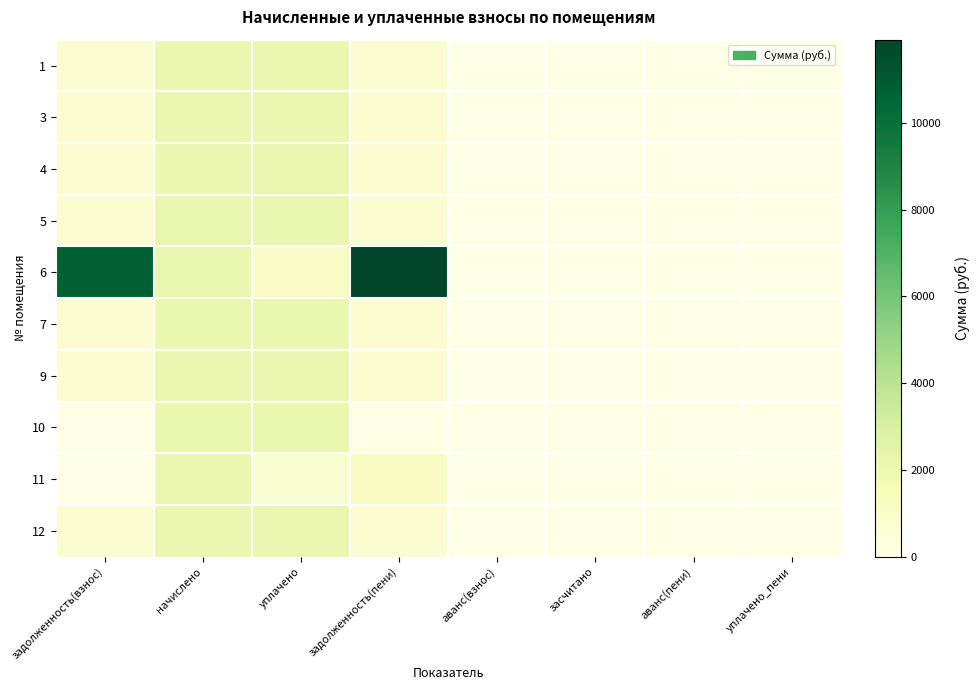

Reading right to left, transcribe all the data shown in this chart.

1: уплачено_пени=0.0	аванс(пени)=0.0	засчитано=0.0	аванс(взнос)=0.0	задолженность(пени)=700.9	уплачено=2065.7	начислено=2074.9	задолженность(взнос)=691.6
3: уплачено_пени=0.0	аванс(пени)=0.0	засчитано=0.0	аванс(взнос)=0.0	задолженность(пени)=694.1	уплачено=2082.3	начислено=2082.3	задолженность(взнос)=694.1
4: уплачено_пени=0.0	аванс(пени)=0.0	засчитано=0.0	аванс(взнос)=0.0	задолженность(пени)=681.9	уплачено=2080.2	начислено=2045.6	задолженность(взнос)=716.5
5: уплачено_пени=0.0	аванс(пени)=0.0	засчитано=0.0	аванс(взнос)=0.0	задолженность(пени)=714.9	уплачено=2144.6	начислено=2144.6	задолженность(взнос)=714.9
6: уплачено_пени=0.0	аванс(пени)=0.0	засчитано=0.0	аванс(взнос)=0.0	задолженность(пени)=11918.1	уплачено=1029.0	начислено=2155.6	задолженность(взнос)=10791.5
7: уплачено_пени=0.0	аванс(пени)=0.0	засчитано=0.0	аванс(взнос)=0.0	задолженность(пени)=701.4	уплачено=2104.3	начислено=2104.3	задолженность(взнос)=701.4
9: уплачено_пени=0.0	аванс(пени)=0.0	засчитано=0.0	аванс(взнос)=0.0	задолженность(пени)=685.5	уплачено=2056.6	начислено=2056.6	задолженность(взнос)=685.5
10: уплачено_пени=0.0	аванс(пени)=-0.2	засчитано=0.0	аванс(взнос)=0.0	задолженность(пени)=0.0	уплачено=2118.8	начислено=2107.9	задолженность(взнос)=10.6
11: уплачено_пени=0.0	аванс(пени)=0.0	засчитано=0.0	аванс(взнос)=0.0	задолженность(пени)=1215.7	уплачено=804.3	начислено=2020.0	задолженность(взнос)=0.0
12: уплачено_пени=0.0	аванс(пени)=0.0	засчитано=0.0	аванс(взнос)=0.0	задолженность(пени)=690.4	уплачено=2071.3	начислено=2071.3	задолженность(взнос)=690.4